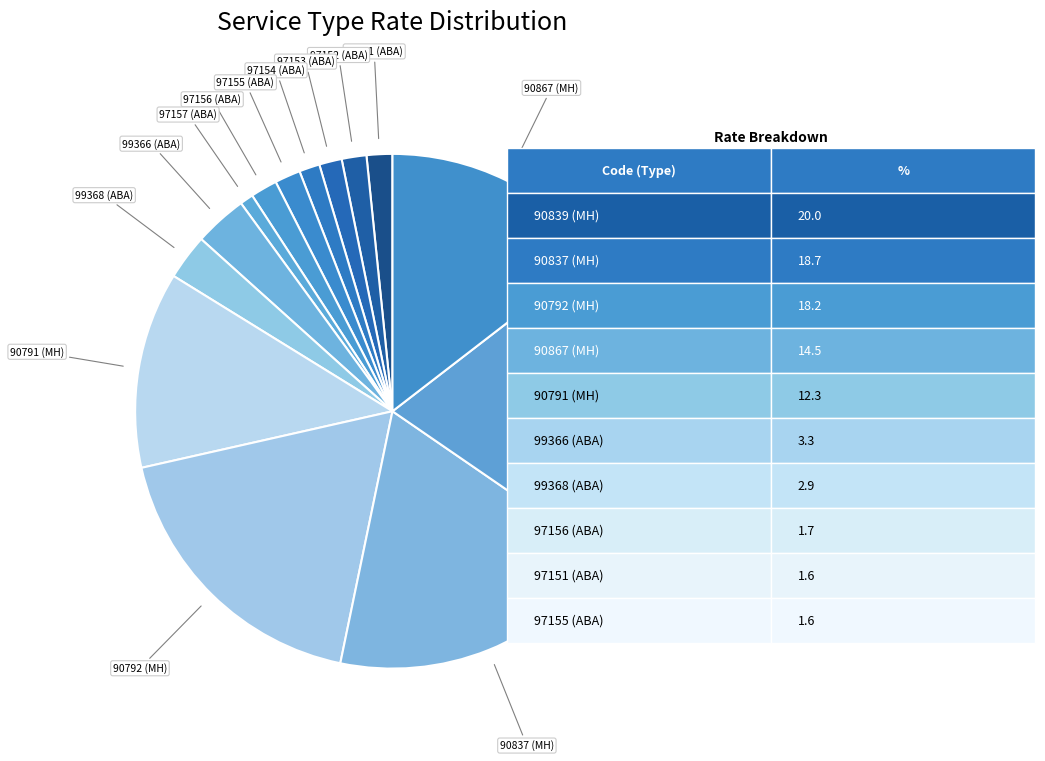

How many segments does this pie chart have?

14